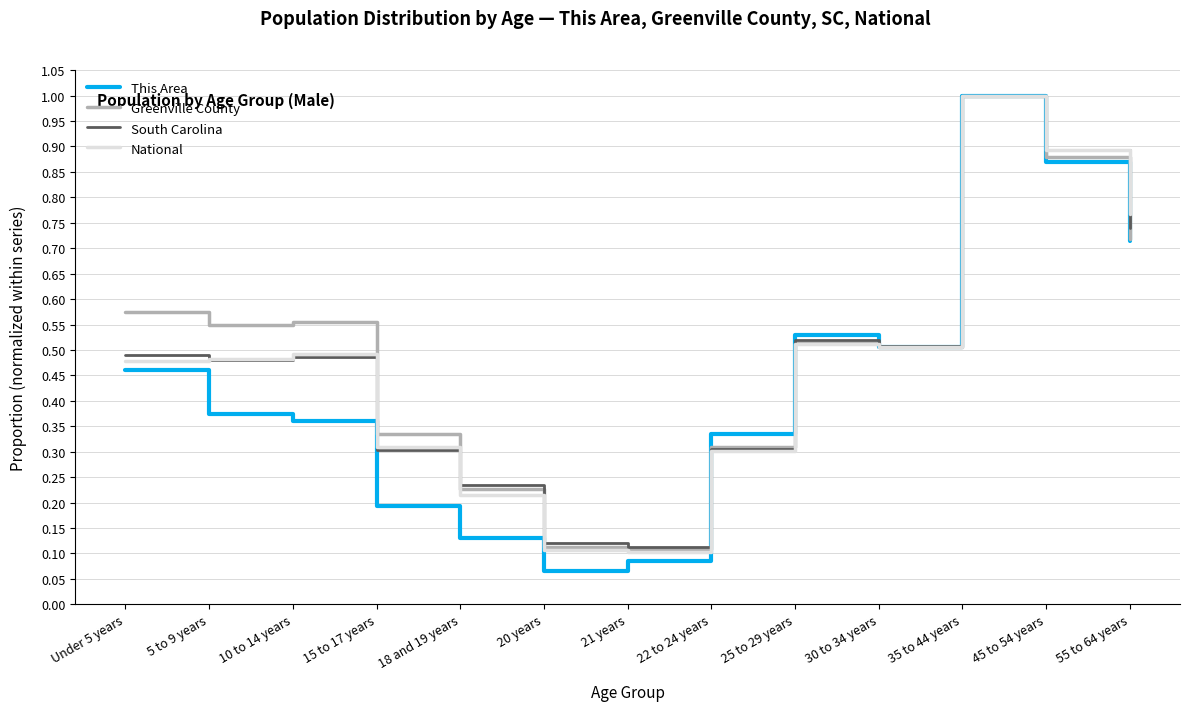

At which category is the sum across all series the highest?

35 to 44 years